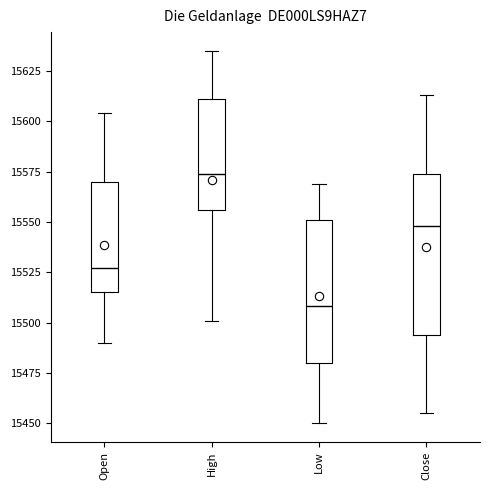

Which box's median line is the highest?

High